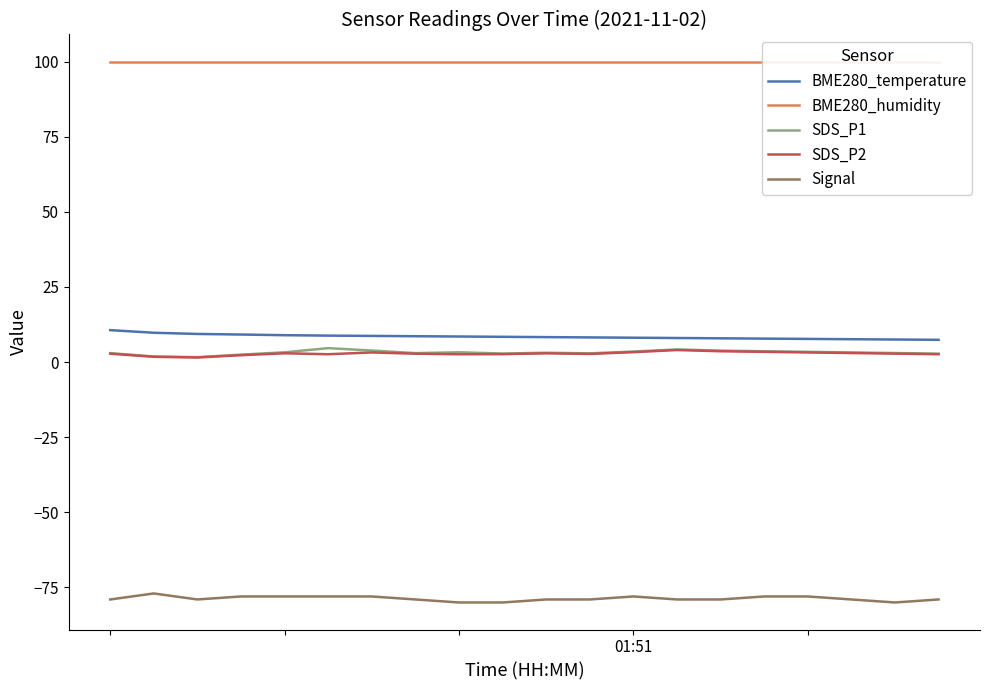

What is the average value of the SDS_P1 series?

3.2